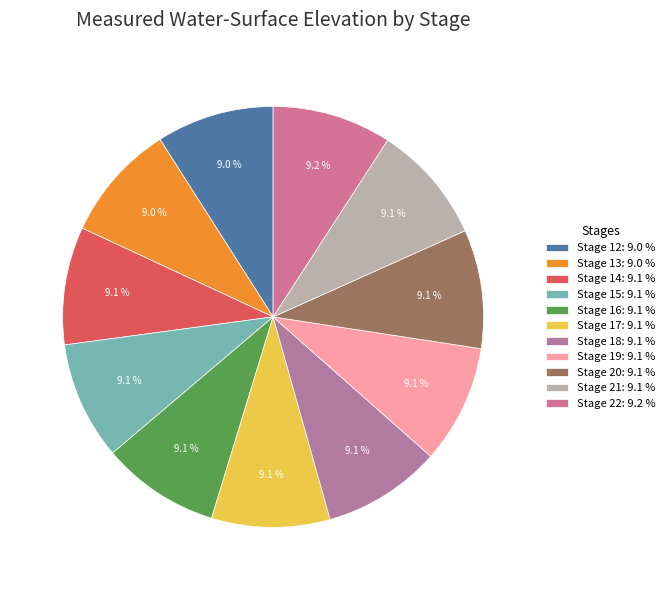

Combined, what portion of the pie is Stage 18 and Stage 15?

18.2%